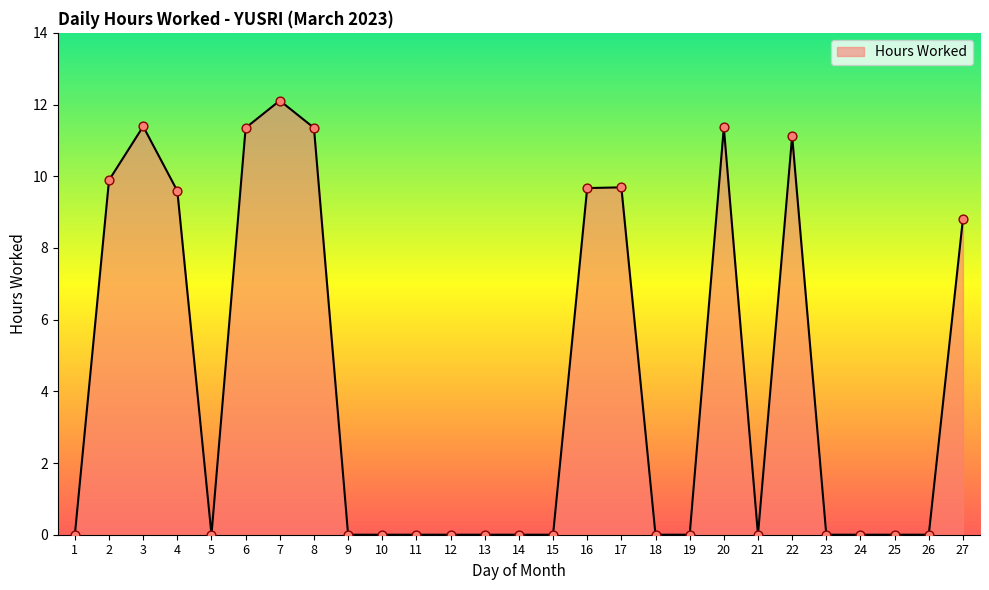

Which has a higher value, 27 or 19?

27